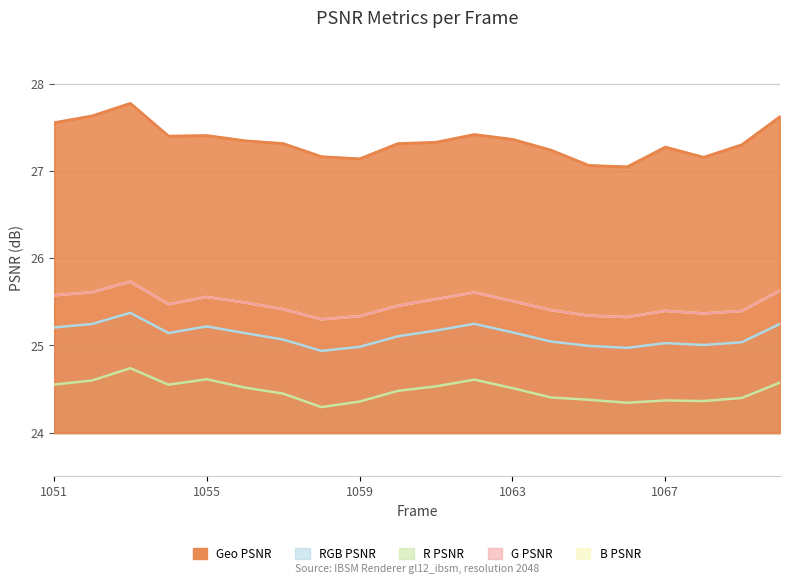

Where is the first local maximum for geo_psnr?

1053